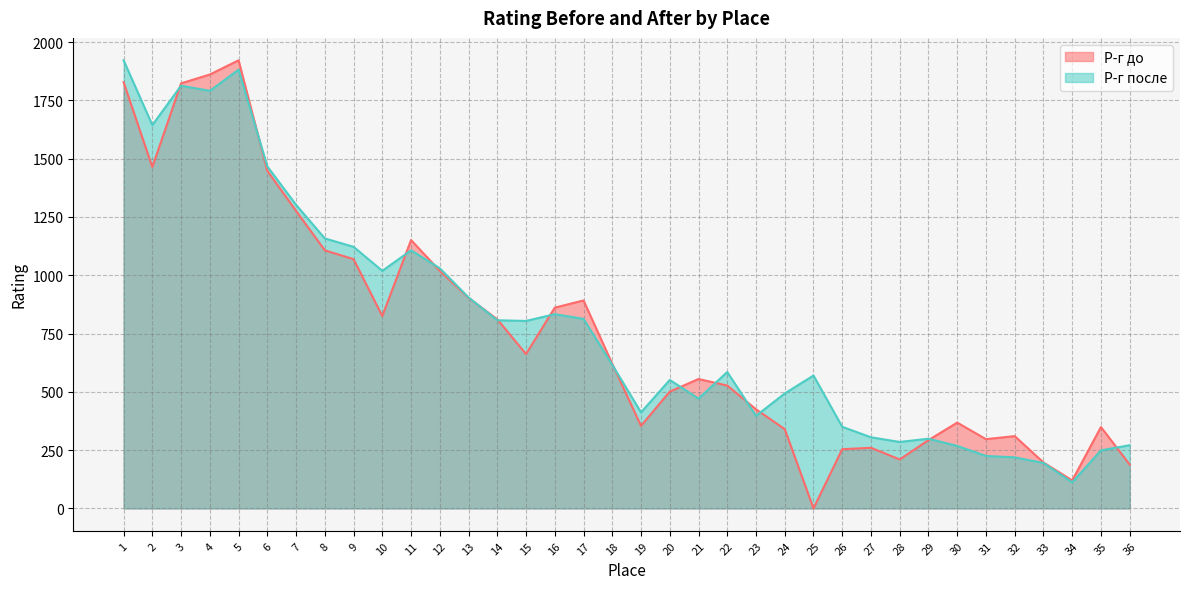

List the series in order of their peak value, lowest first.

Р-г до, Р-г после